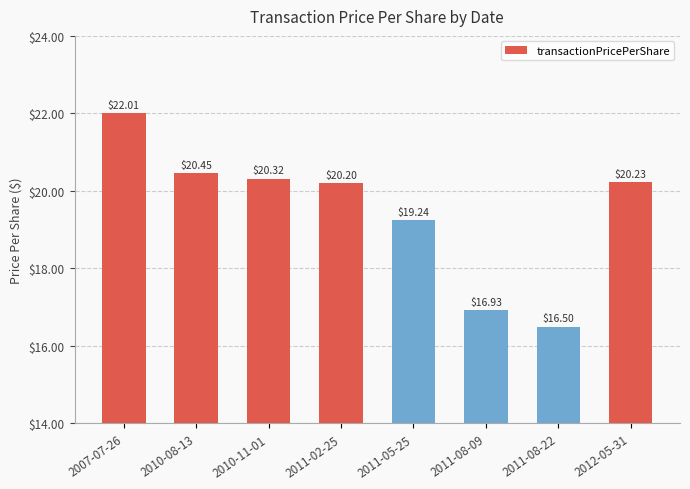

Are the bars grouped side by side (vs. stacked)?

No